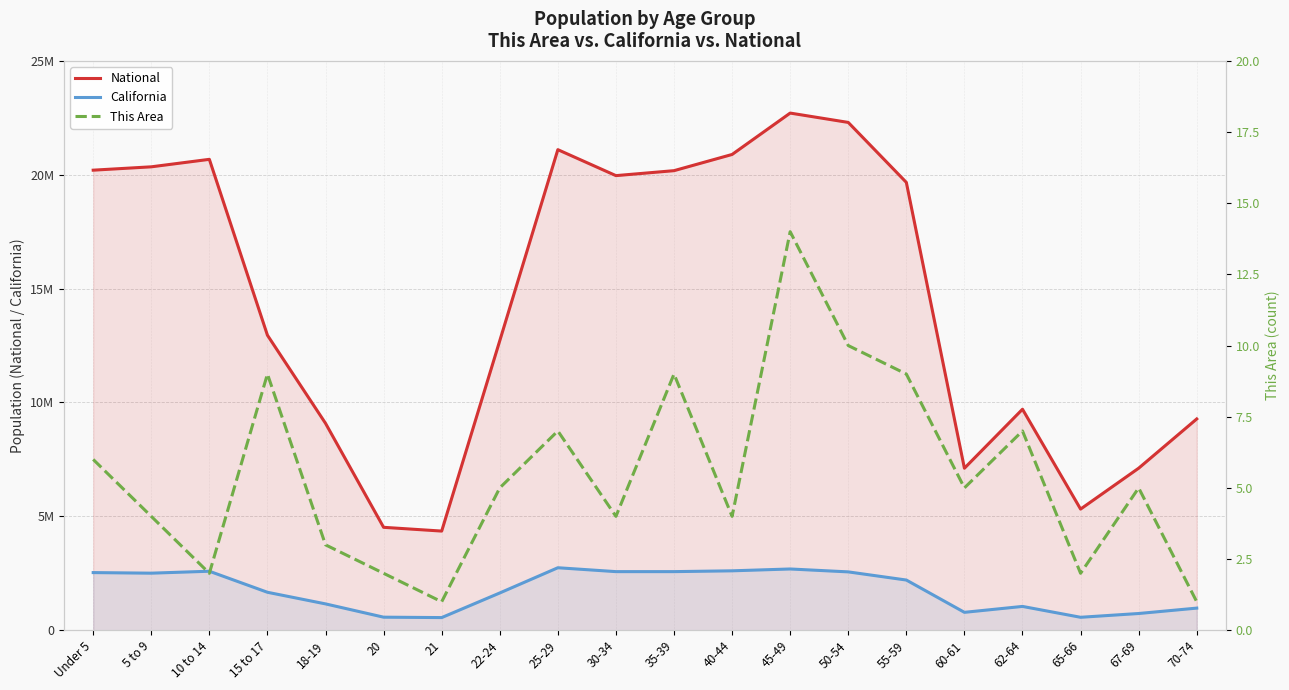

What is the value of the This Area point at the 19th from the left?

5